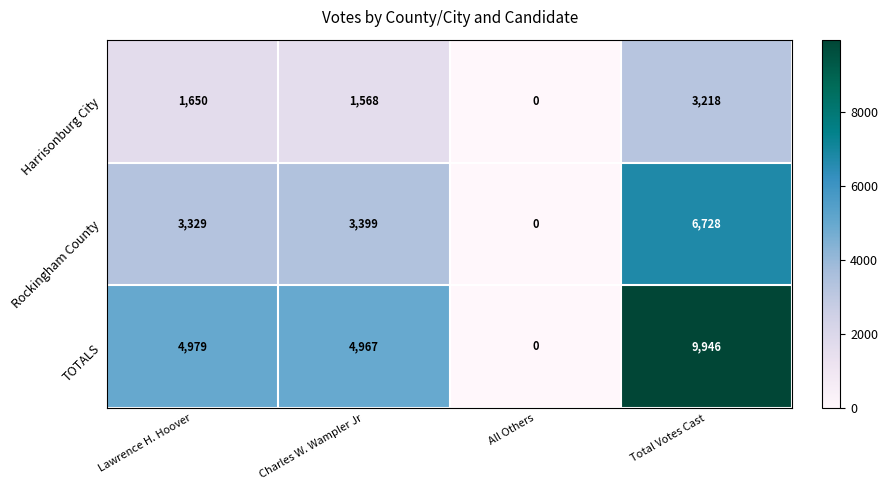

Which series has the largest total across all categories?

TOTALS